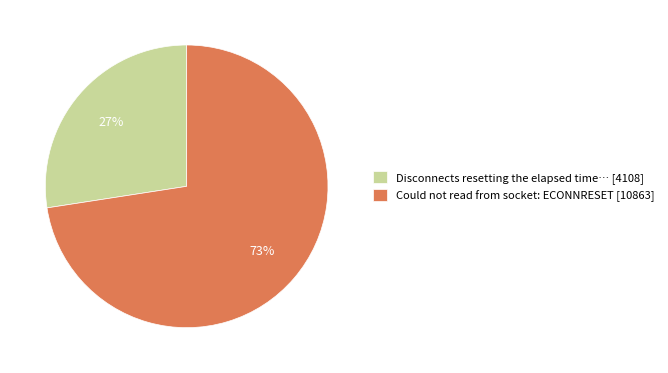

Which has a higher value, Could not read from socket: ECONNRESET [10863] or Disconnects resetting the elapsed time… [4108]?

Could not read from socket: ECONNRESET [10863]